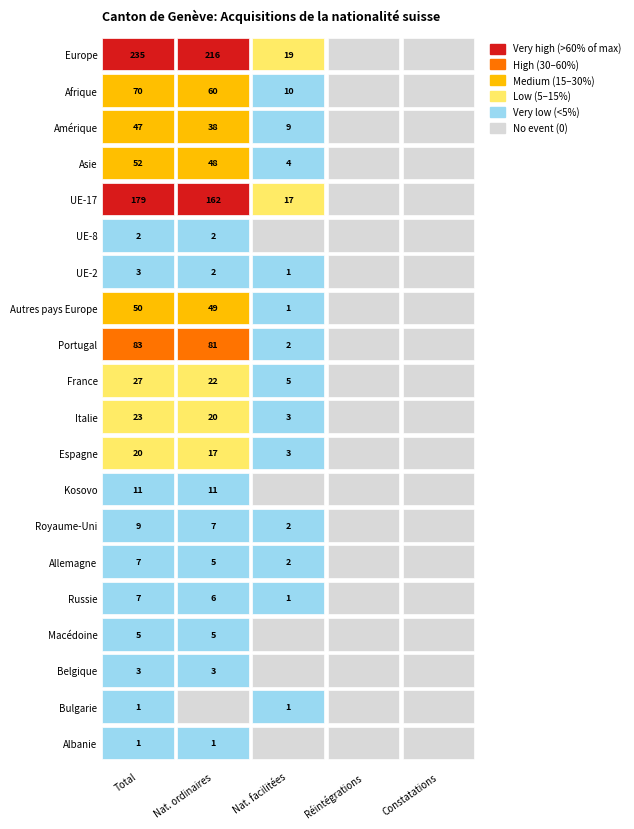

At which label is Portugal closest to 41?

2